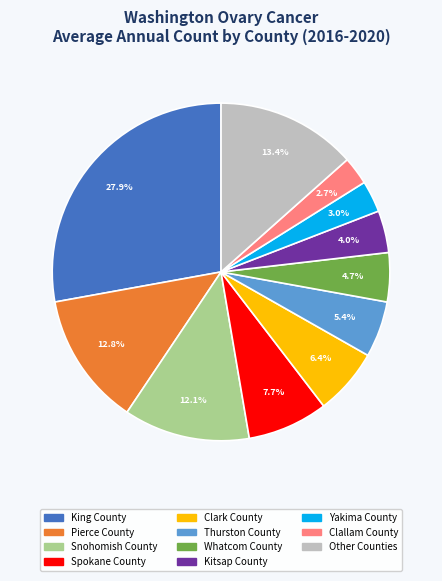

Is there a majority slice in this chart?

No